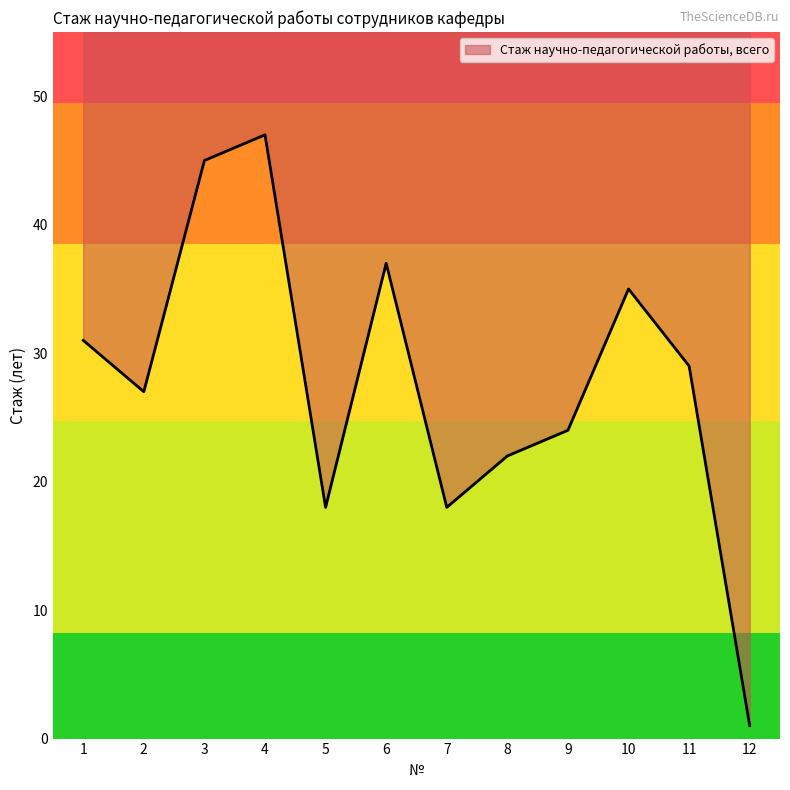

Where is the first local minimum?

2